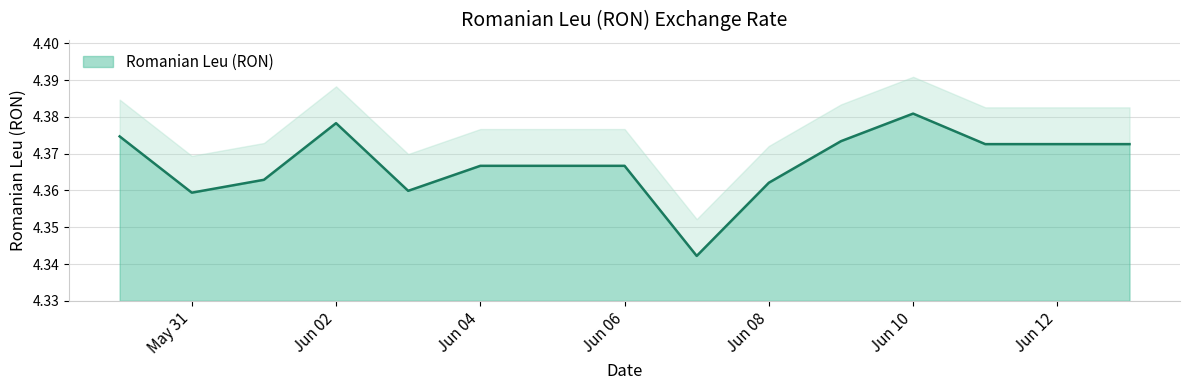

True or false: Romanian Leu (RON) has a value of 2.8 at Jun 04.

False